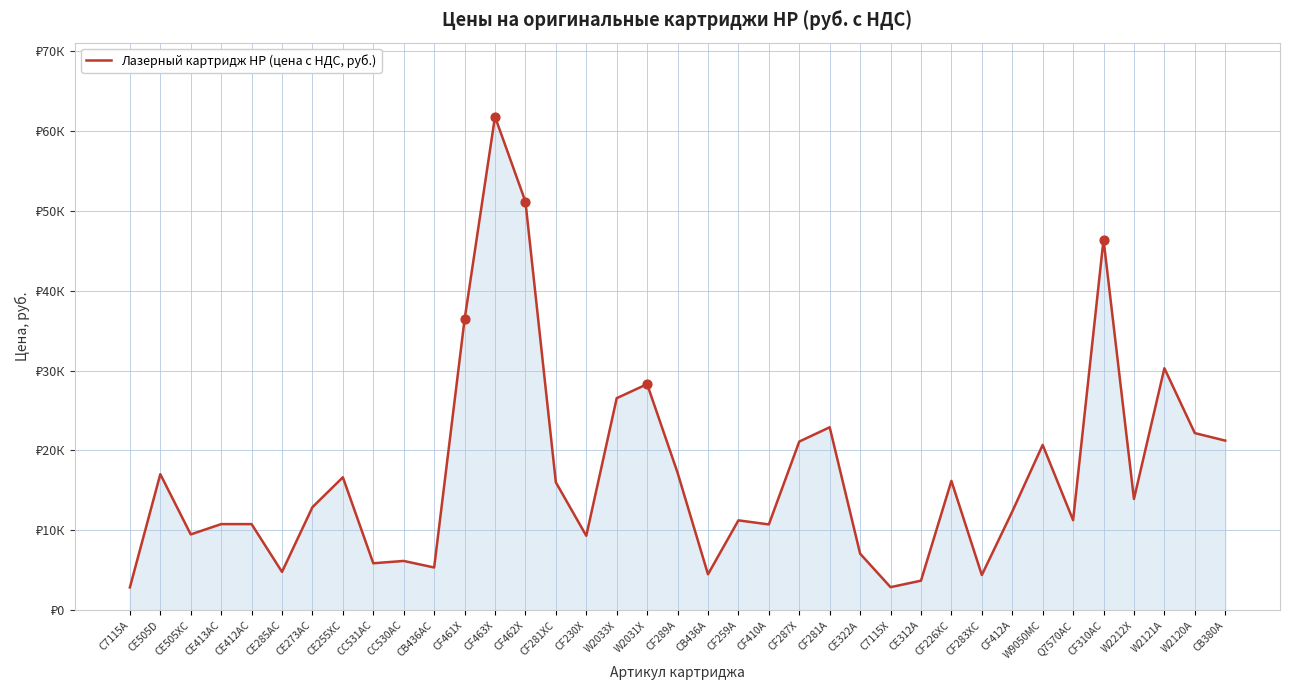

Which has a higher value, CB436AC or CF226XC?

CF226XC